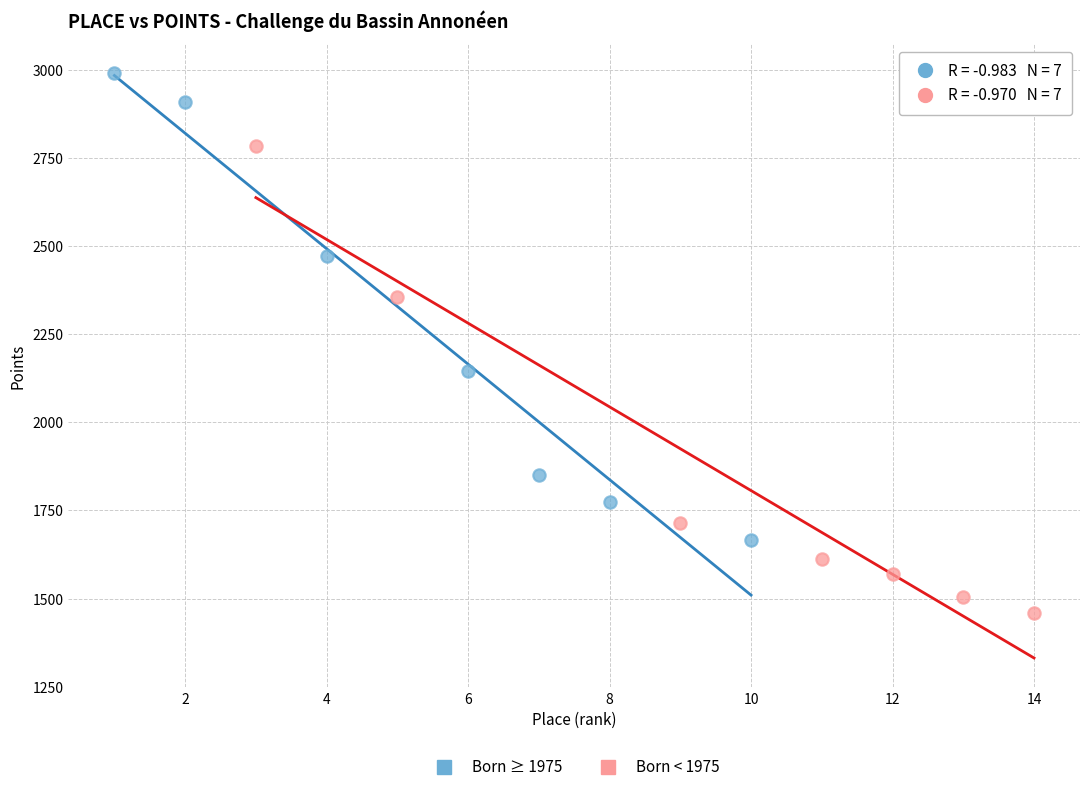

Which series has the widest spread of Y values?

Born < 1975